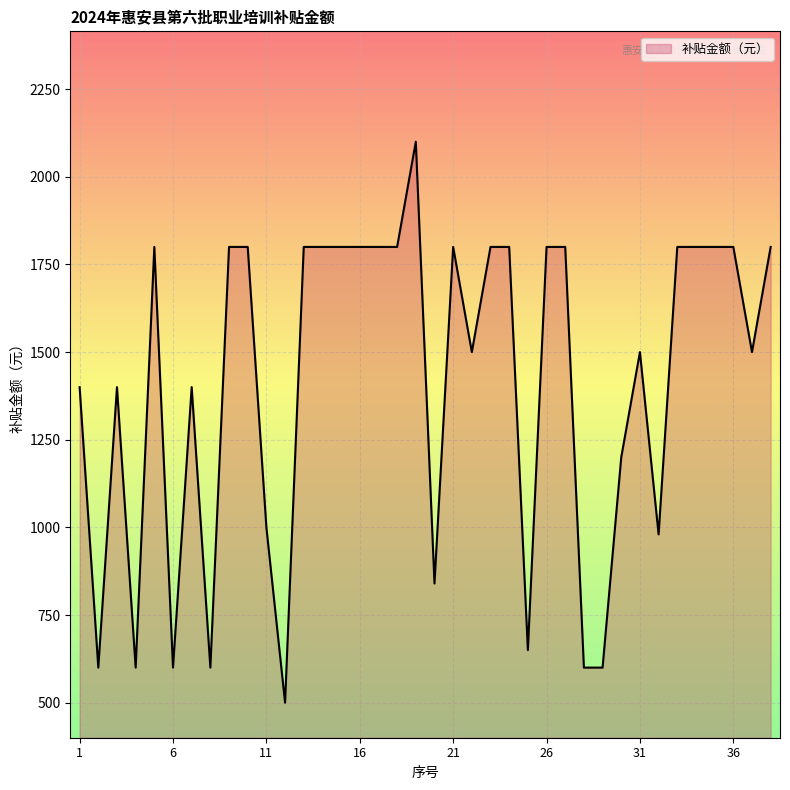

Reading left to right, list all the values displayed in this chart.

1400	600	1400	600	1800	600	1400	600	1800	1800	1000	500	1800	1800	1800	1800	1800	1800	2100	840	1800	1500	1800	1800	650	1800	1800	600	600	1200	1500	980	1800	1800	1800	1800	1500	1800